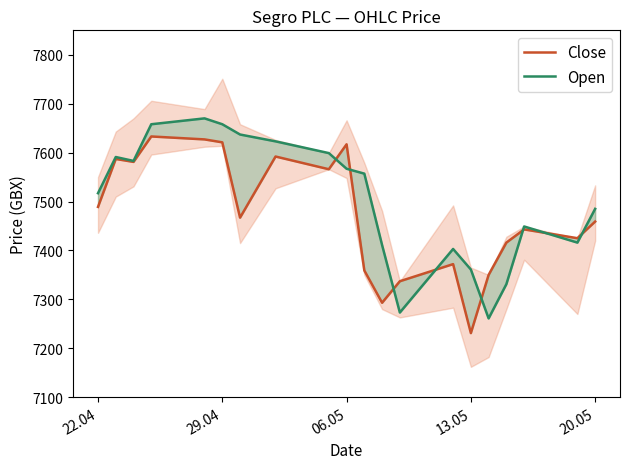

How many interior local valleys does the Close series have?

6